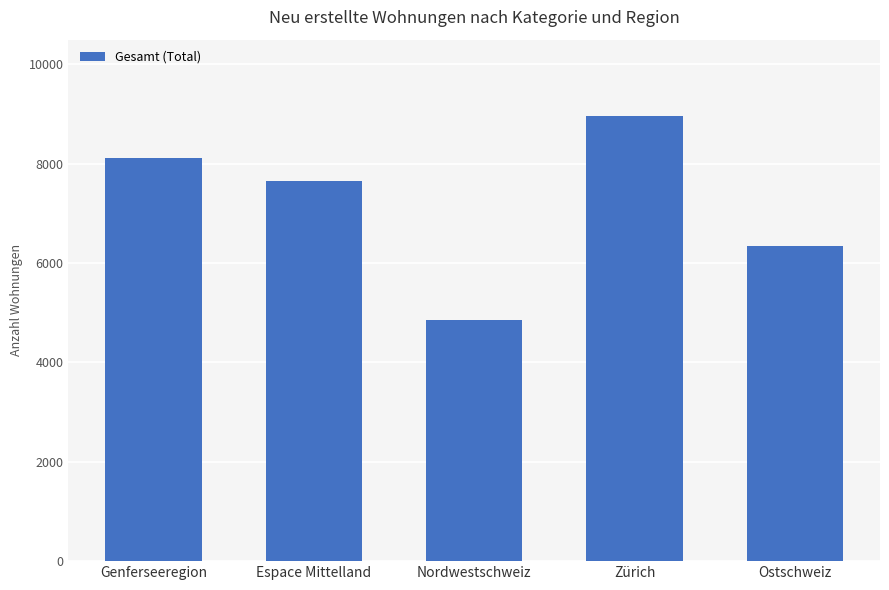

What position from the left is Espace Mittelland?

2